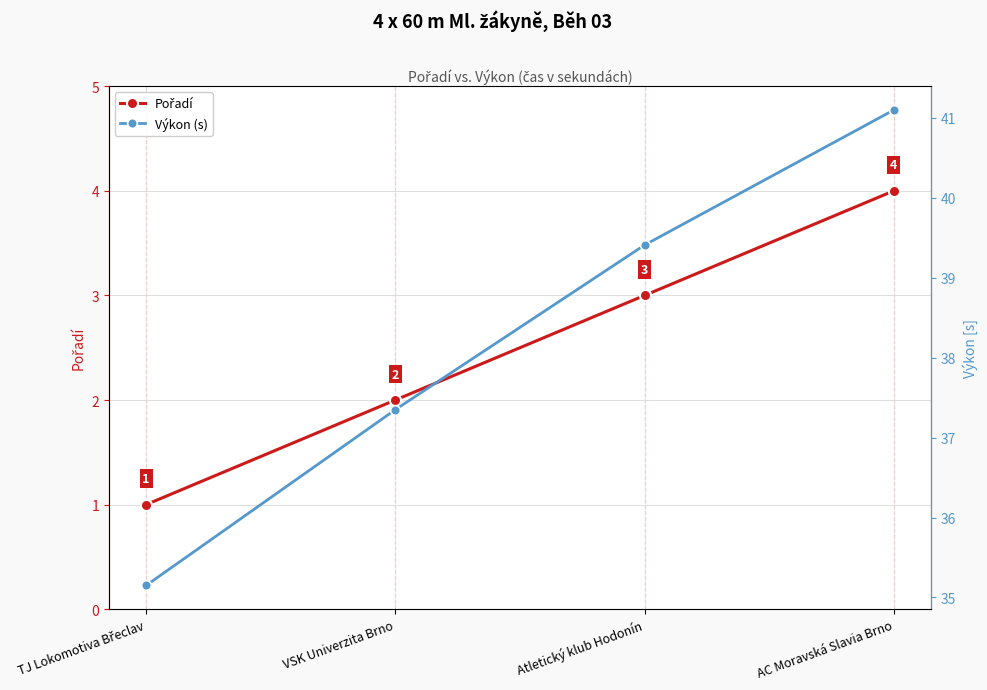

What is the highest value of the Výkon (s) series?

41.1